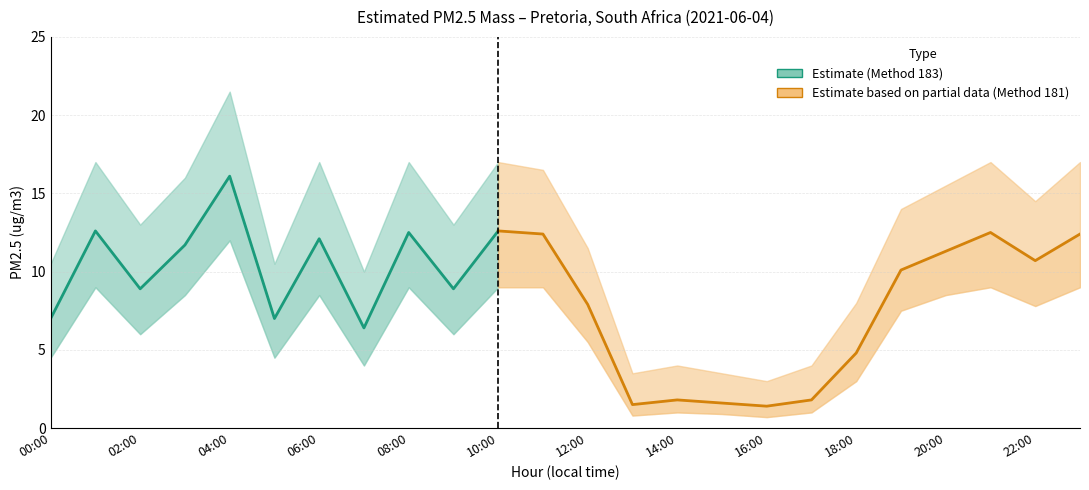

The value of upper_bound at 21 is 5.6. True or false?

False